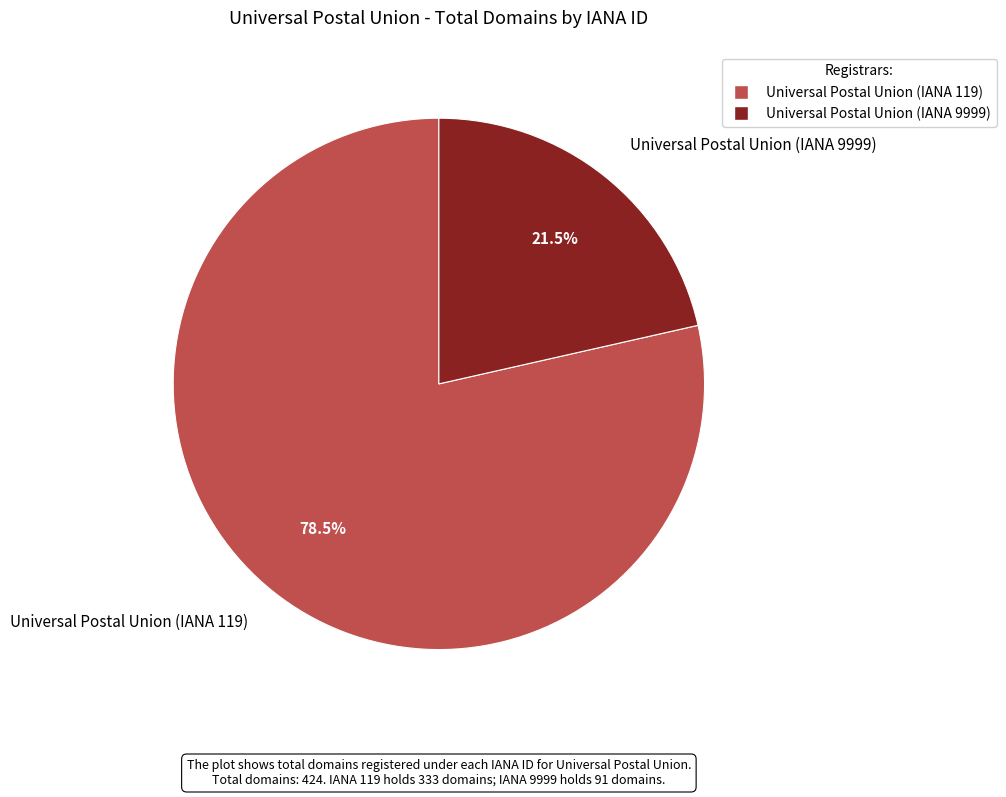

To the nearest percent, what is the difference between the largest and smallest slice percentages?

57%